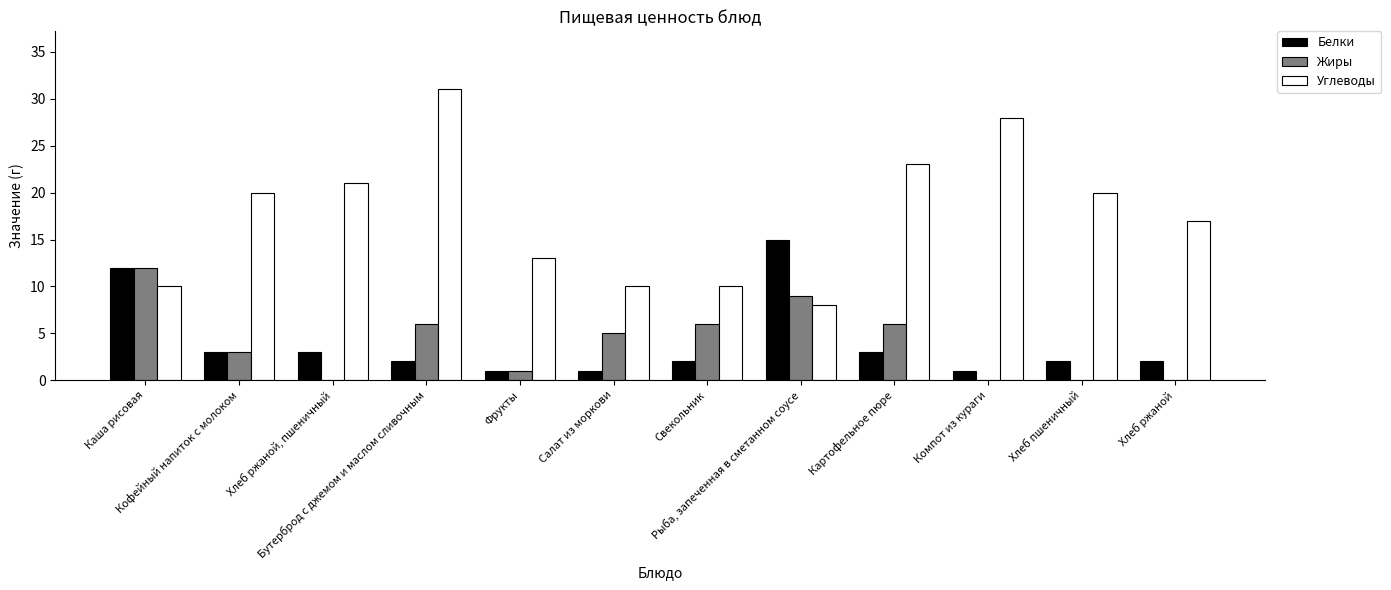

What is the maximum value shown in the chart?

31